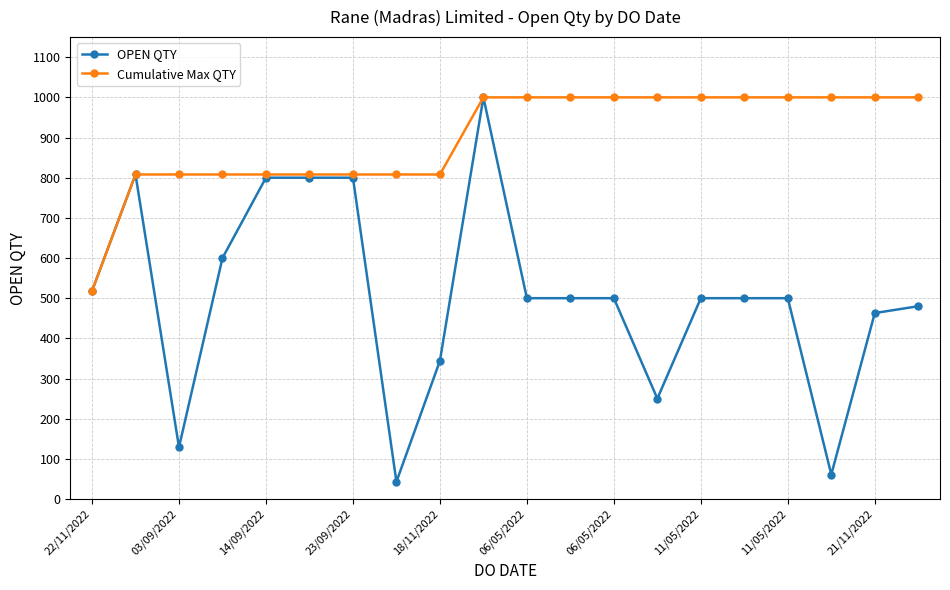

Which series has the widest spread of values?

OPEN QTY